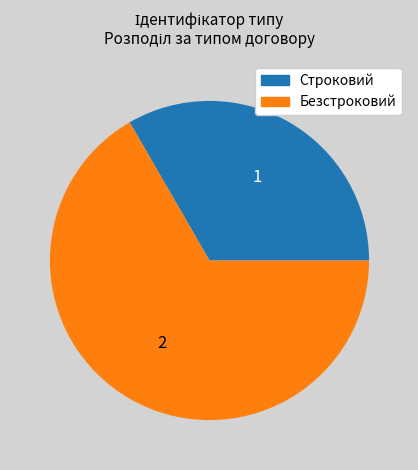

Which has a higher value, Строковий or Безстроковий?

Безстроковий